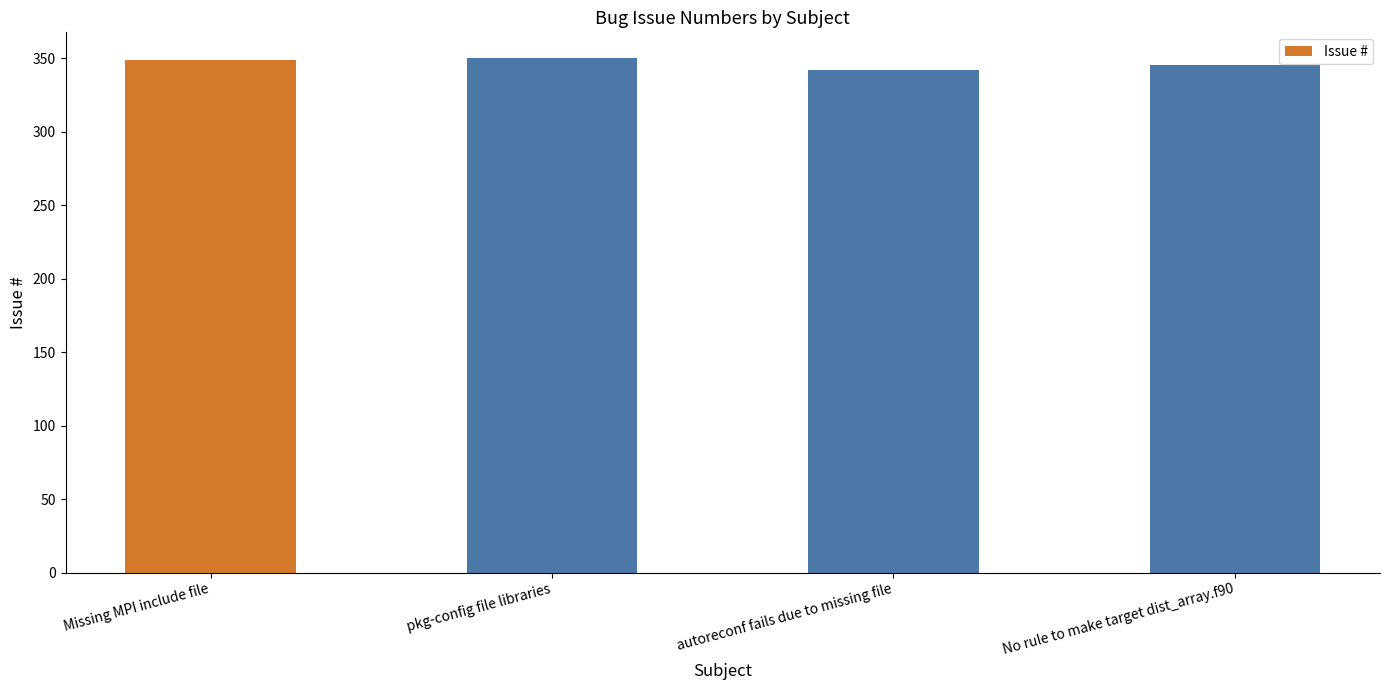

The chart shows a value of 560 at autoreconf fails due to missing file. True or false?

False